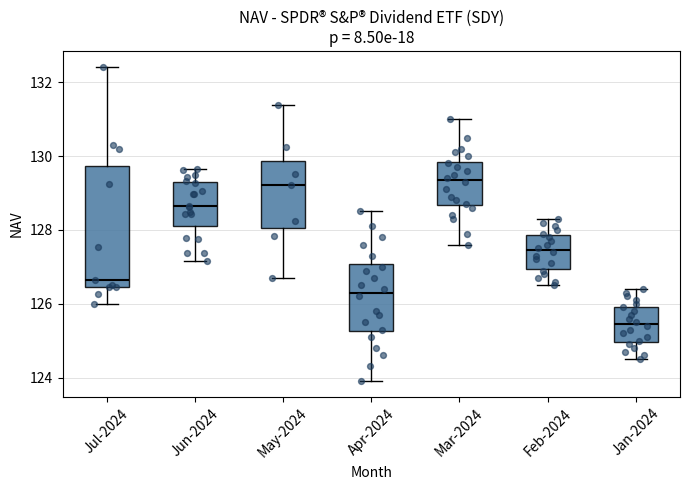

Reading left to right, read every box against the y-axis: the position of its median line, the range the box covers, and the ends of its whiskers. The values are not printed on the chart, so give them approximately, as read against the axis.

Jul-2024: median 126.6, box 126.4 to 129.8, whiskers 126.0 to 132.4
Jun-2024: median 128.6, box 128.0 to 129.2, whiskers 127.2 to 129.6
May-2024: median 129.2, box 128.0 to 129.8, whiskers 126.8 to 131.4
Apr-2024: median 126.4, box 125.2 to 127.0, whiskers 124.0 to 128.6
Mar-2024: median 129.4, box 128.6 to 129.8, whiskers 127.6 to 131.0
Feb-2024: median 127.4, box 127.0 to 127.8, whiskers 126.6 to 128.4
Jan-2024: median 125.4, box 125.0 to 126.0, whiskers 124.6 to 126.4